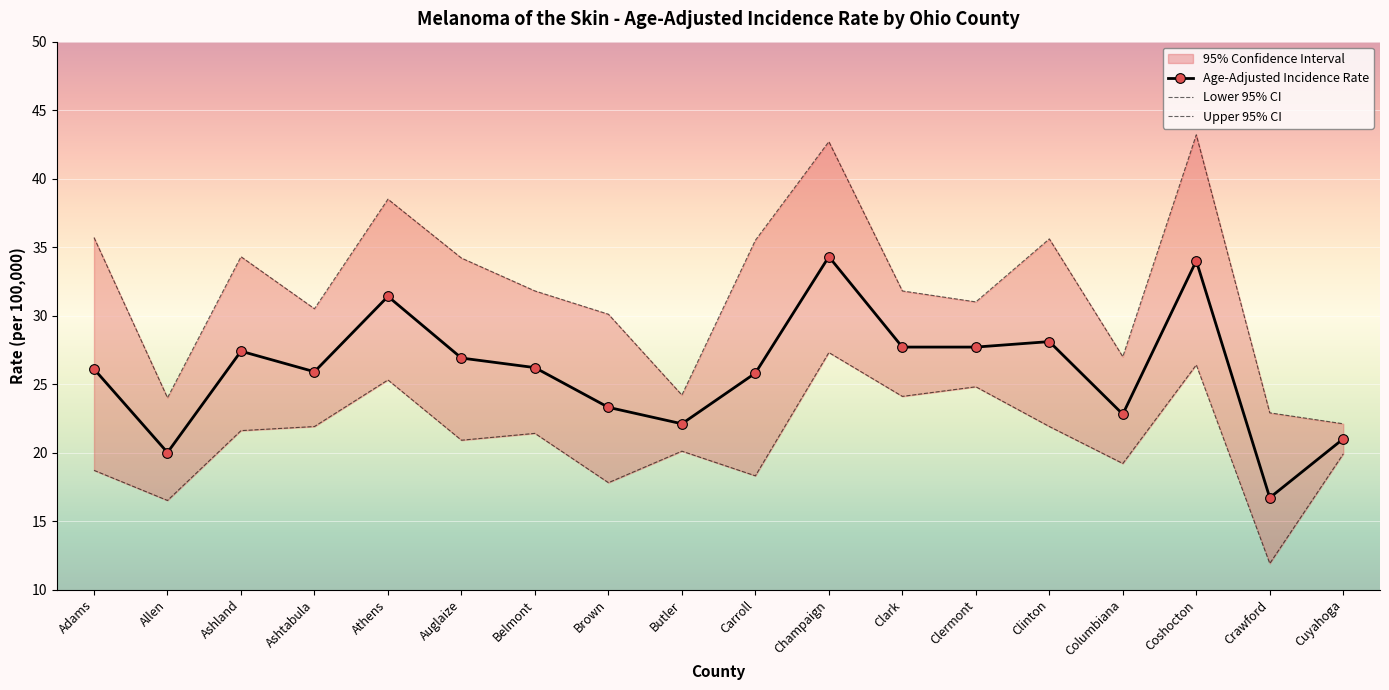

True or false: Lower 95% CI and Age-Adjusted Incidence Rate intersect in this chart.

False